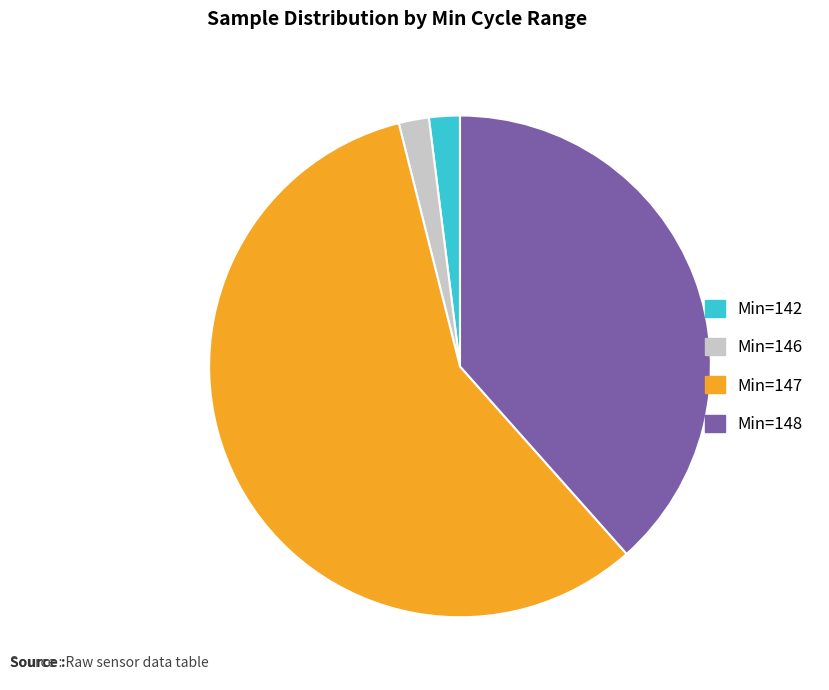

Is there any slice that represents more than half of the pie?

Yes